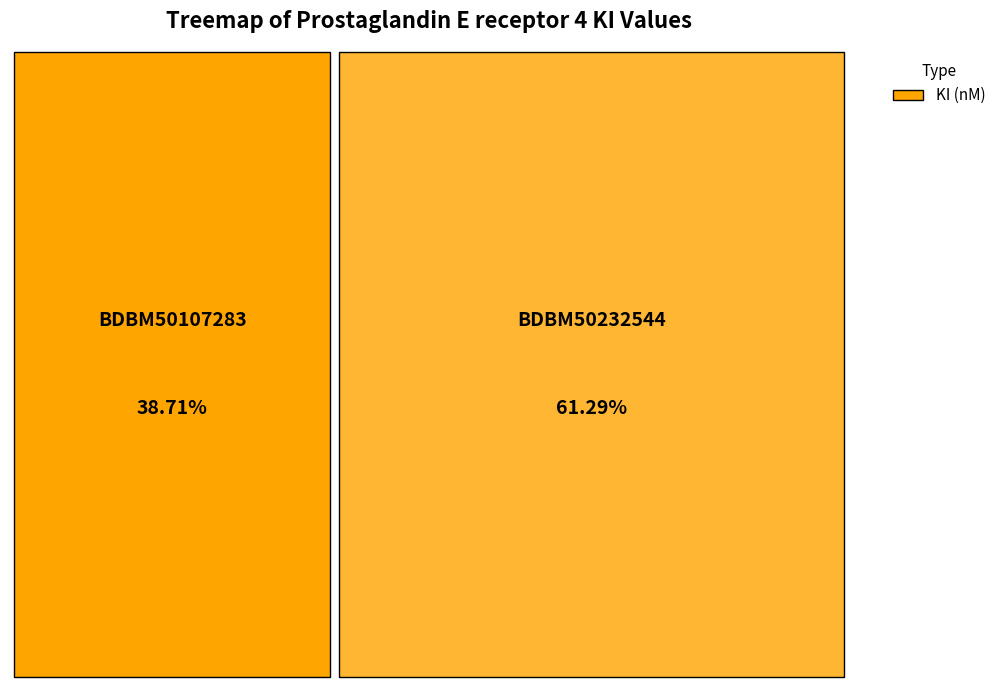

Count the number of slices in the pie.

2